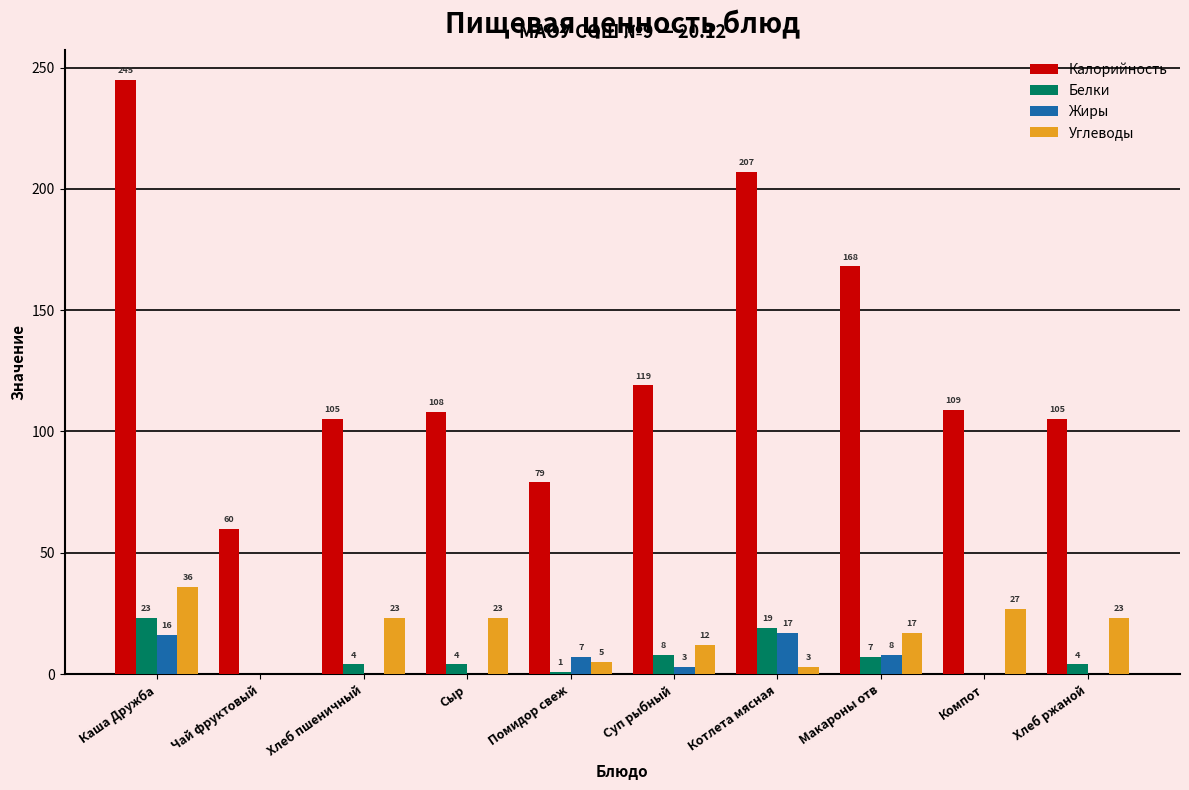

True or false: Белки has a value of 19 at Котлета мясная.

True